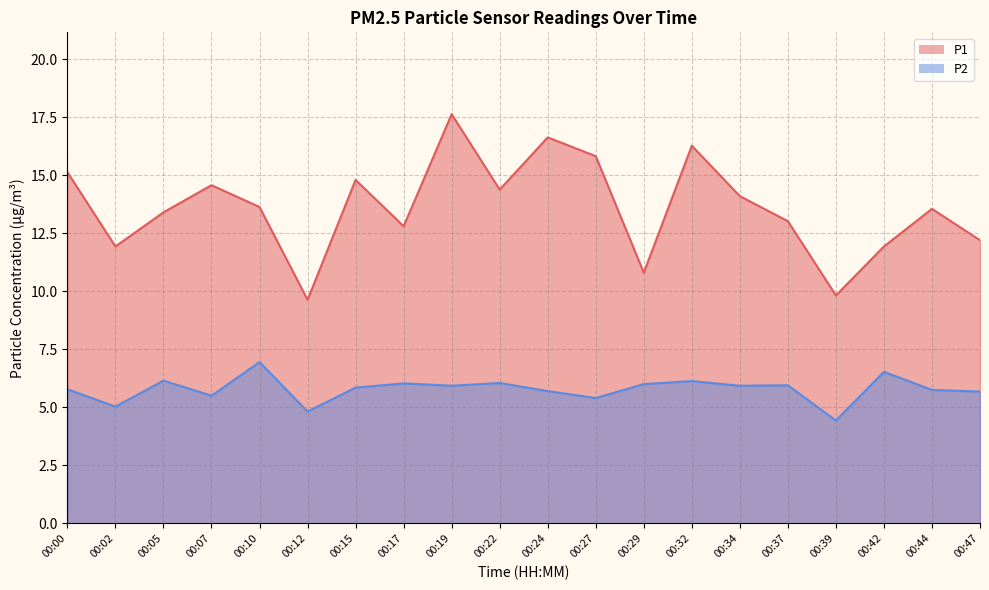

List the labels in order of P2 value, smallest first.

00:39, 00:12, 00:02, 00:27, 00:07, 00:47, 00:24, 00:44, 00:00, 00:15, 00:19, 00:34, 00:37, 00:29, 00:17, 00:22, 00:32, 00:05, 00:42, 00:10